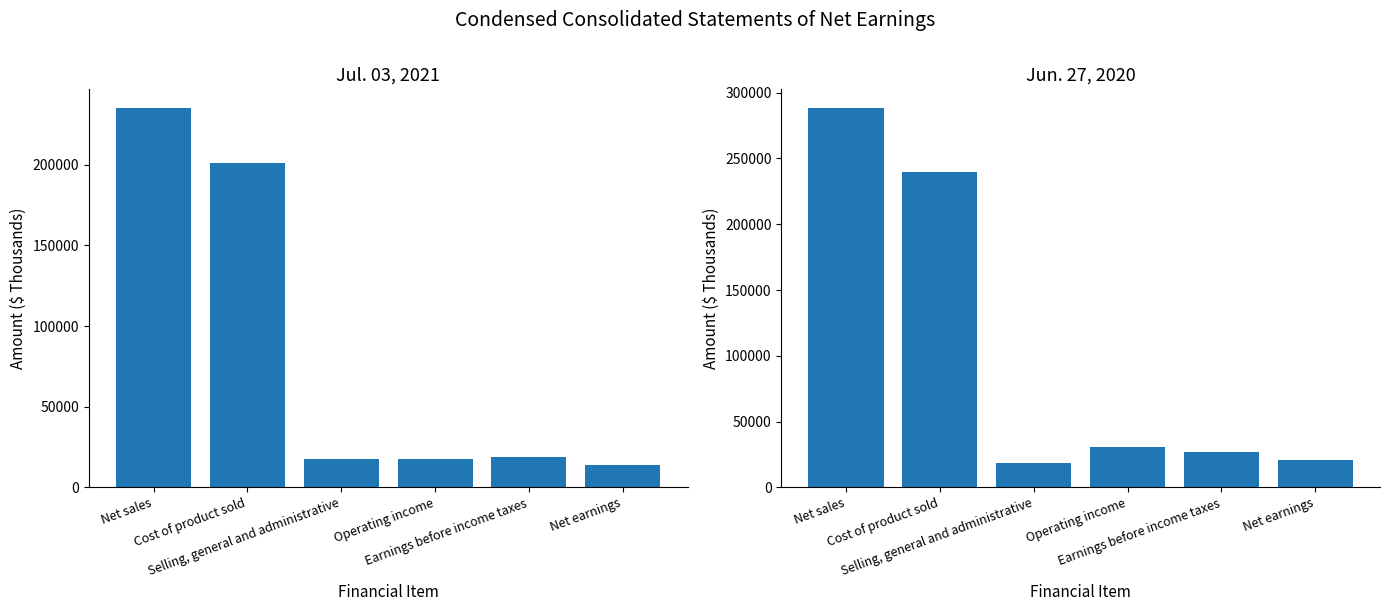

Which series changed the most between Cost of product sold and Selling, general and administrative?

Jun. 27, 2020